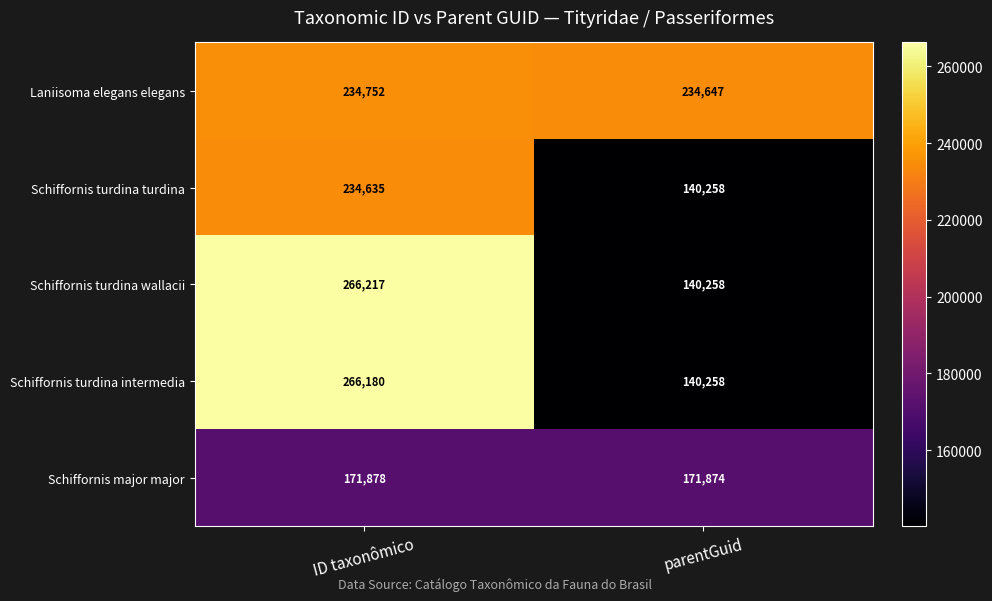

What is the total value across all series at ID taxonômico?

1173662